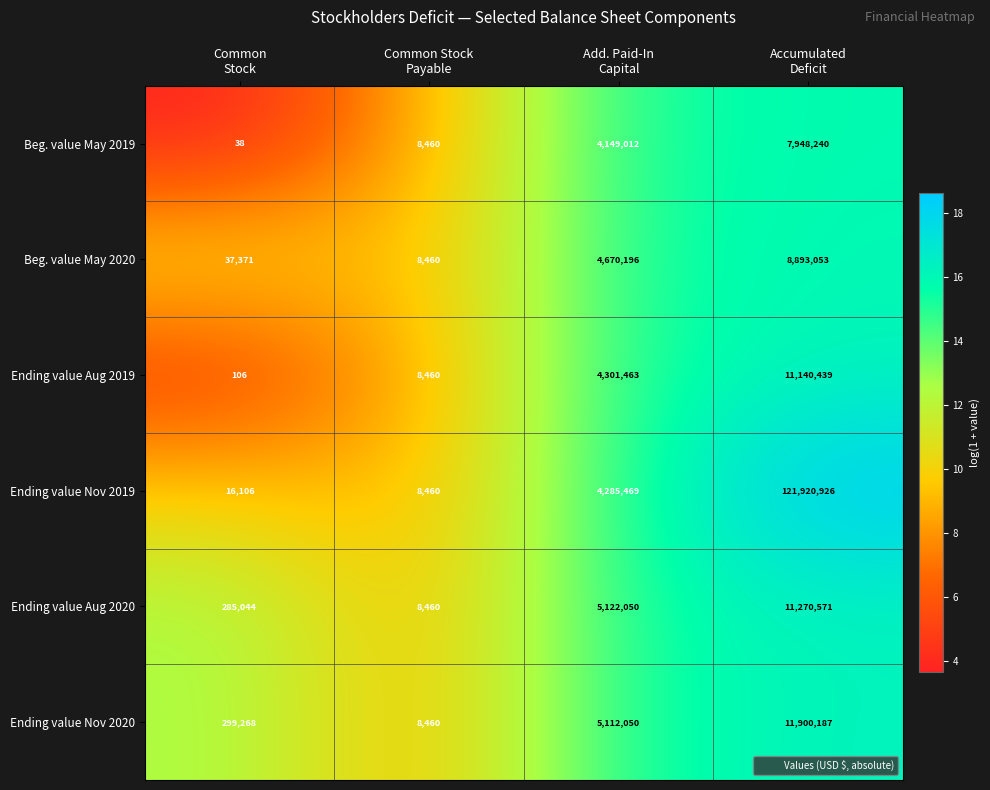

Reading right to left, what are all the values shown in this chart?

Beg. value May 2019: 7948240	4149012	8460	38
Beg. value May 2020: 8893053	4670196	8460	37371
Ending value Aug 2019: 11140439	4301463	8460	106
Ending value Nov 2019: 121920926	4285469	8460	16106
Ending value Aug 2020: 11270571	5122050	8460	285044
Ending value Nov 2020: 11900187	5112050	8460	299268